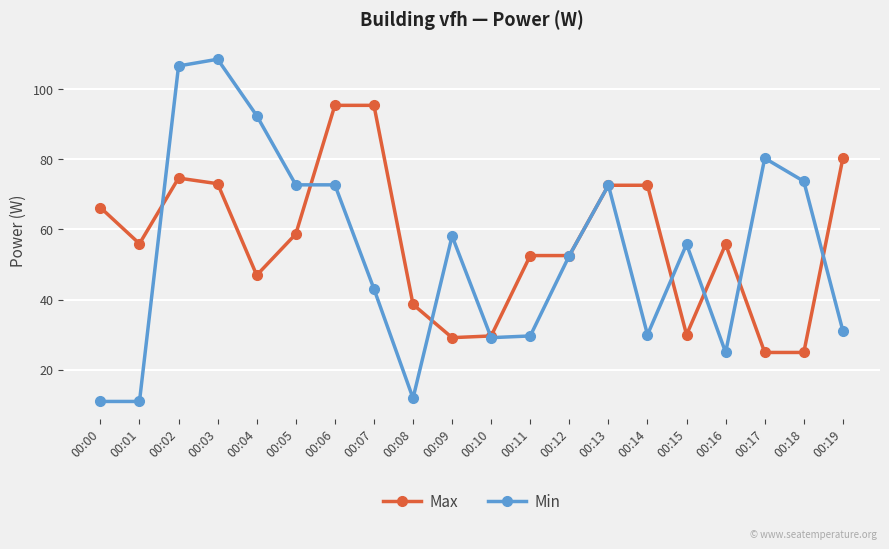

How many lines are shown in the chart?

2